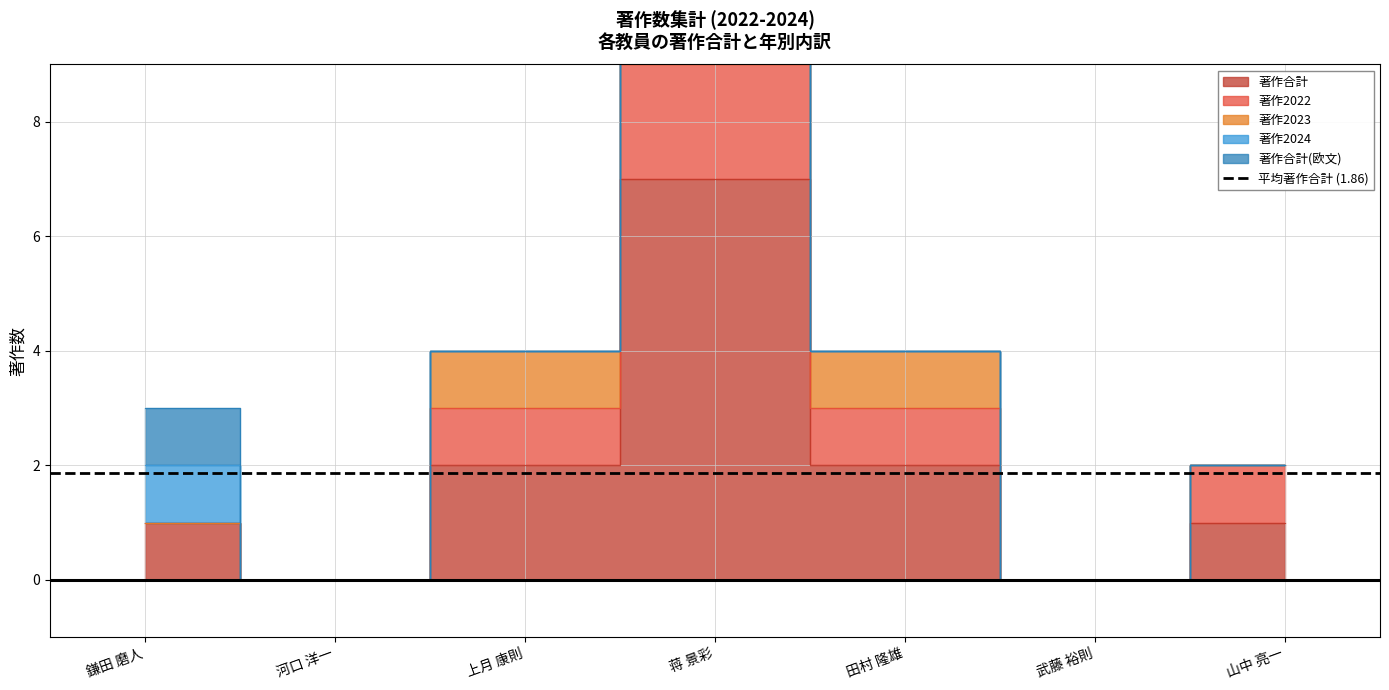

How many data points does each series have?

7